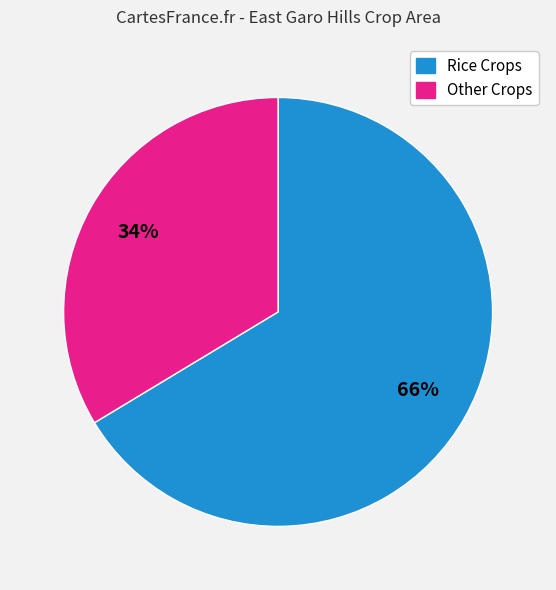

Is there a majority slice in this chart?

Yes